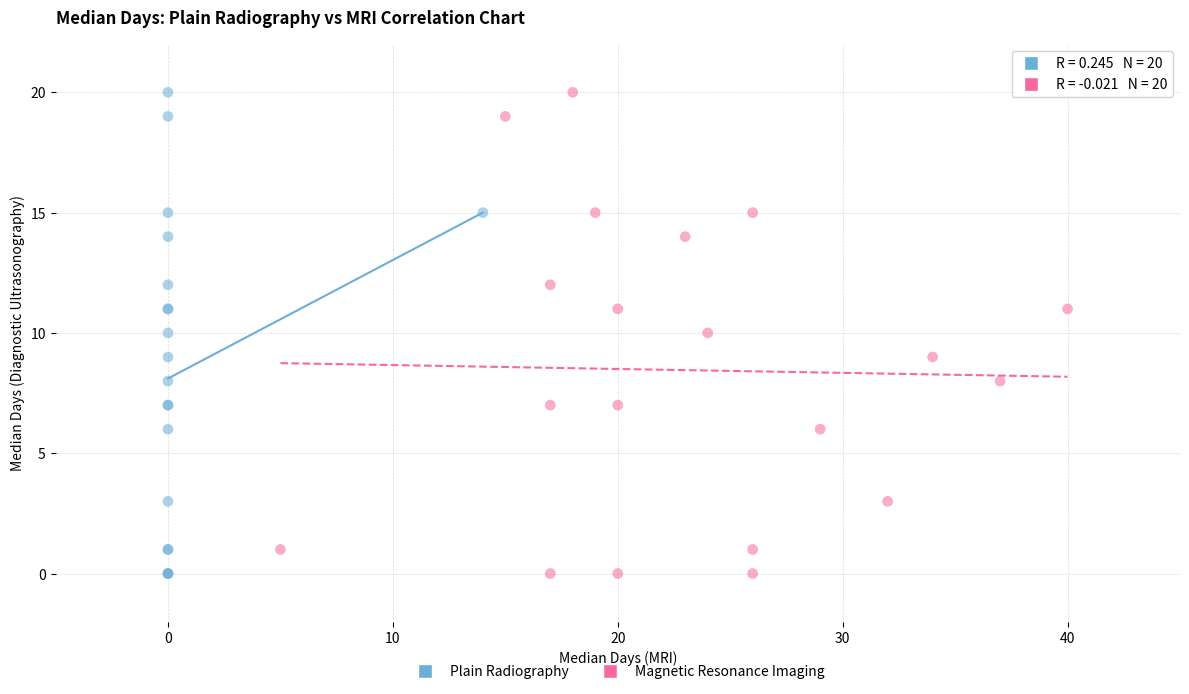

What are all the series names shown in the legend?

Plain Radiography, Magnetic Resonance Imaging